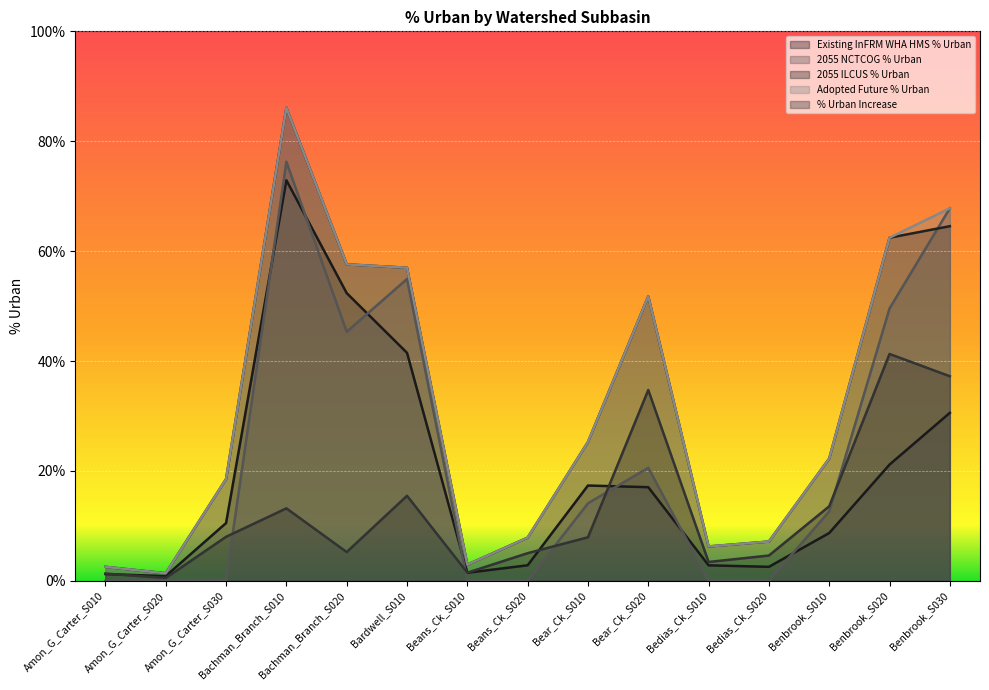

Count the number of data series in this chart.

5